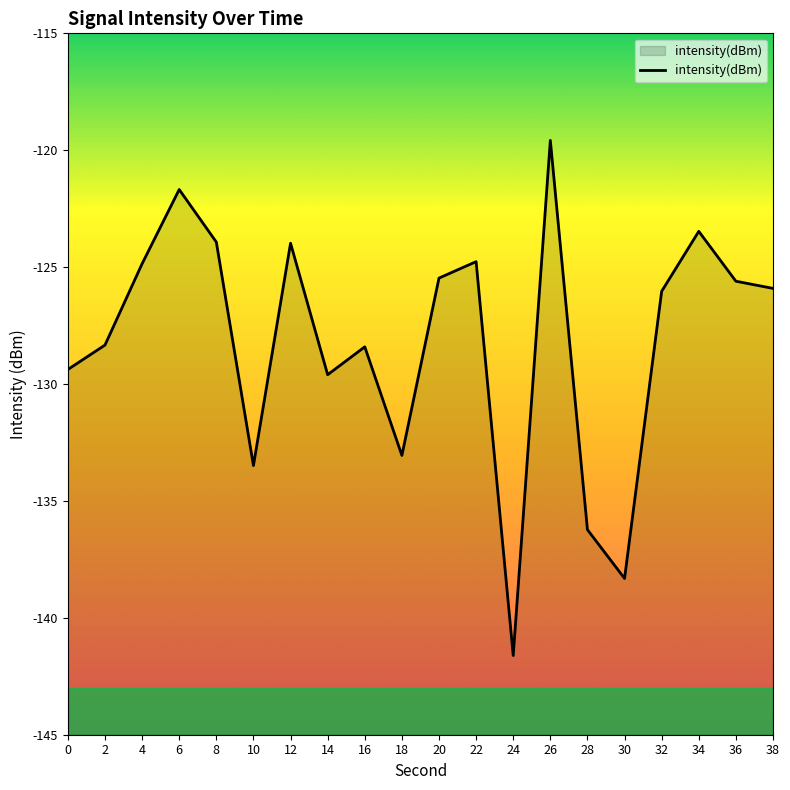

How many data points are above -125?

7